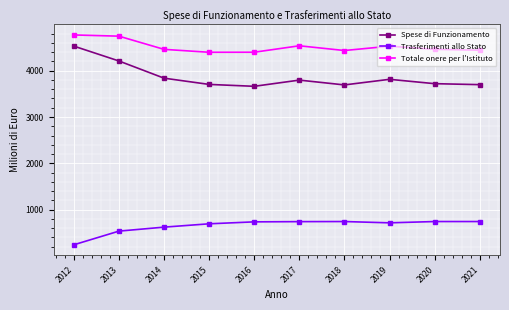

What is the sum of all Totale onere per l'Istituto values?

45184